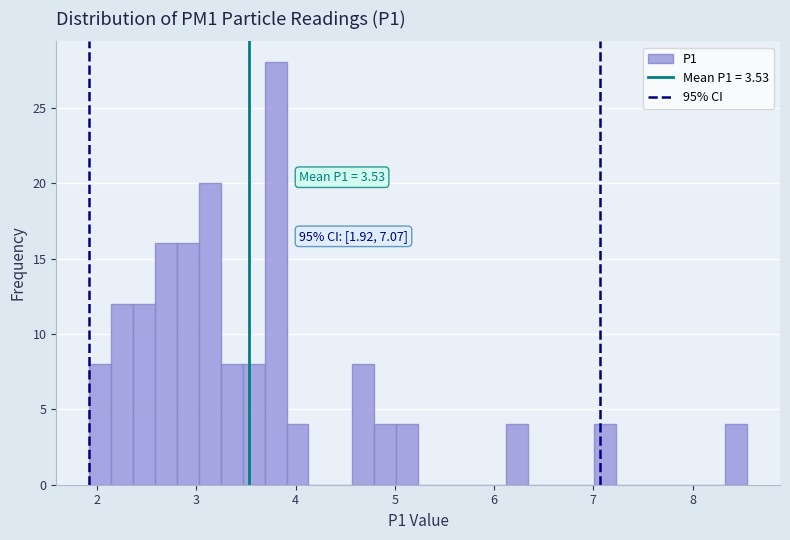

Around what value on the x-axis is the tallest bar? Give the approximate position of its centre, as read against the axis.

3.8